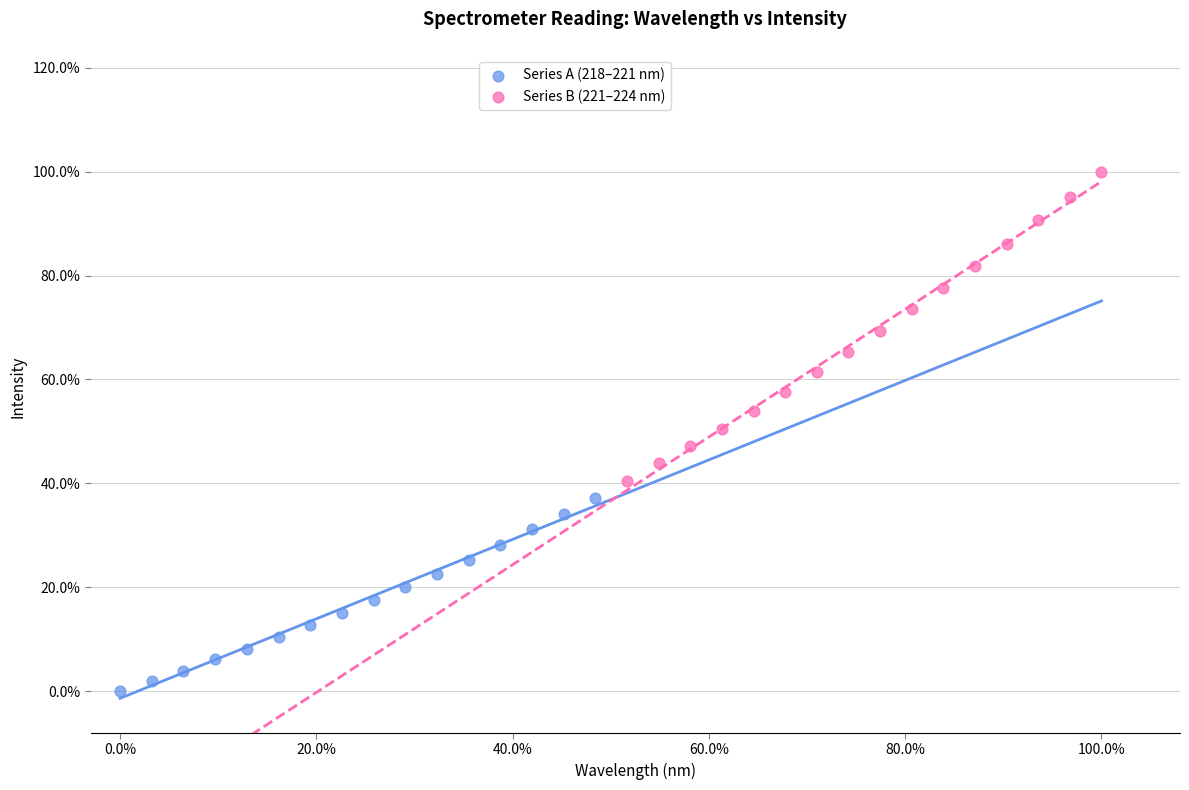

What are all the series names shown in the legend?

Series A (218–221 nm), Series B (221–224 nm)